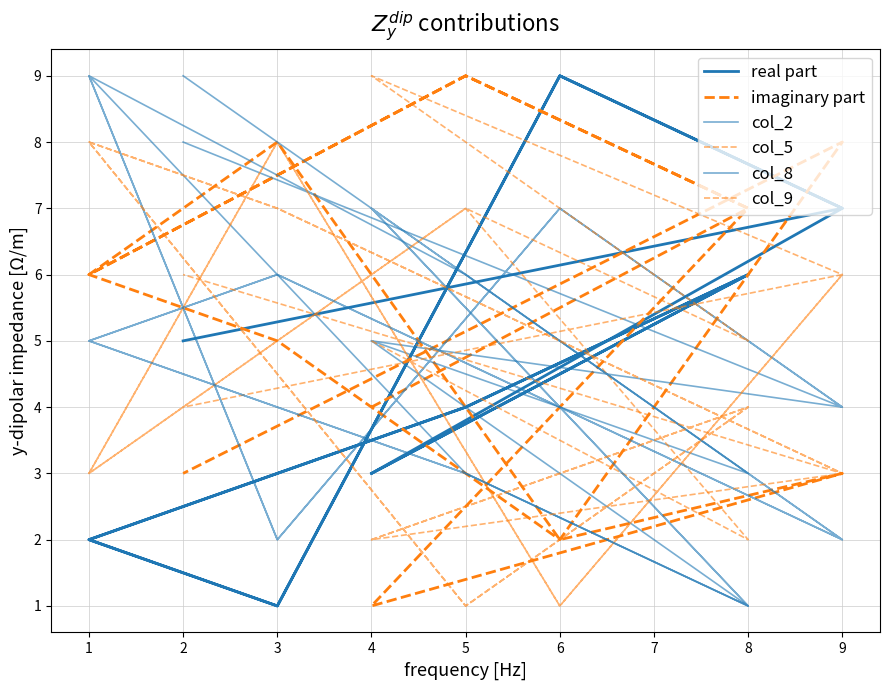

What is the maximum value for col_8?

9